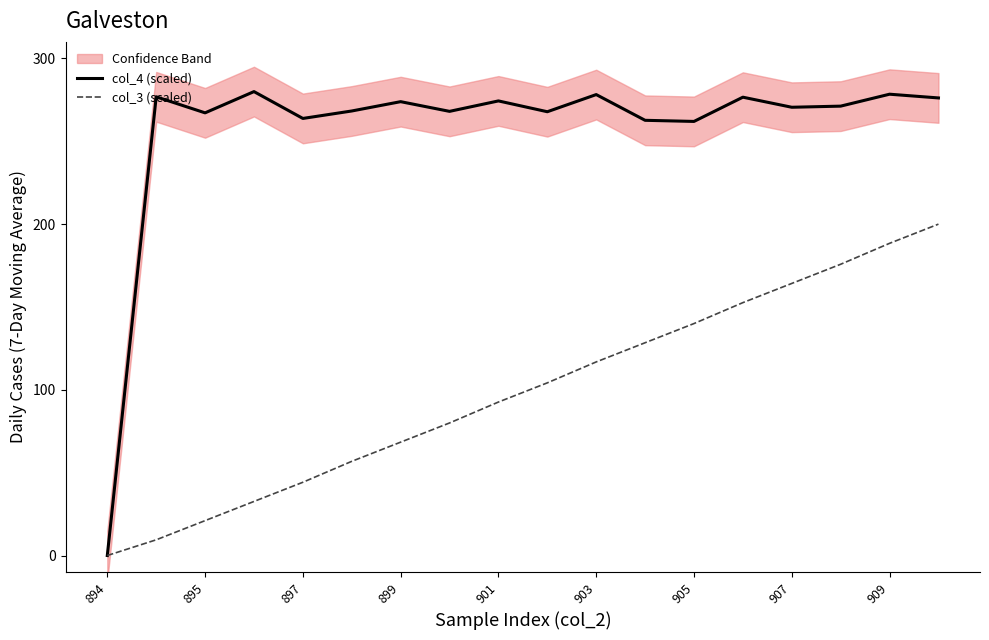

Rank the series at 13 from highest to lowest value.

col_4 (scaled), col_3 (scaled)